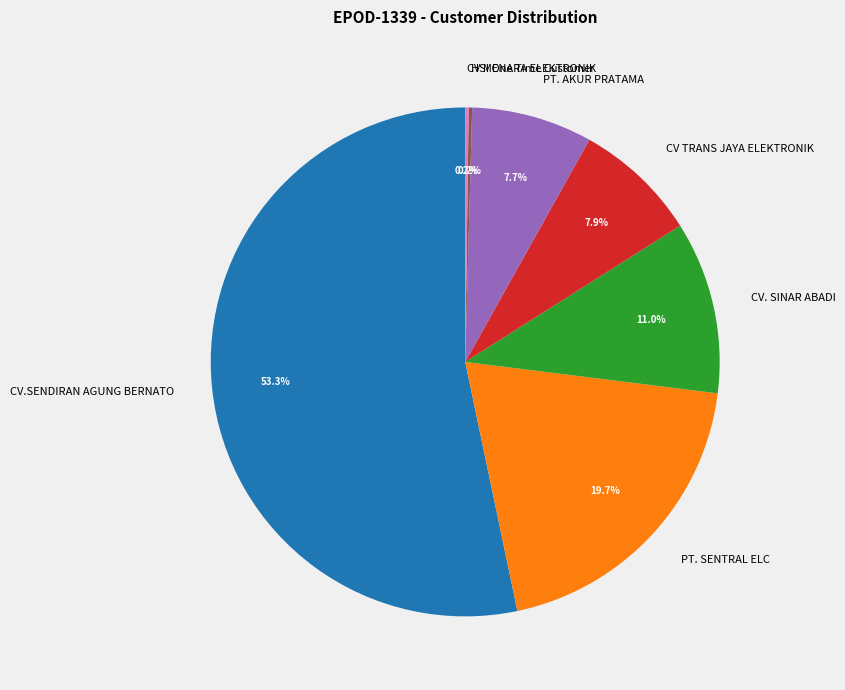

Is CV. SINAR ABADI the majority of the pie?

No